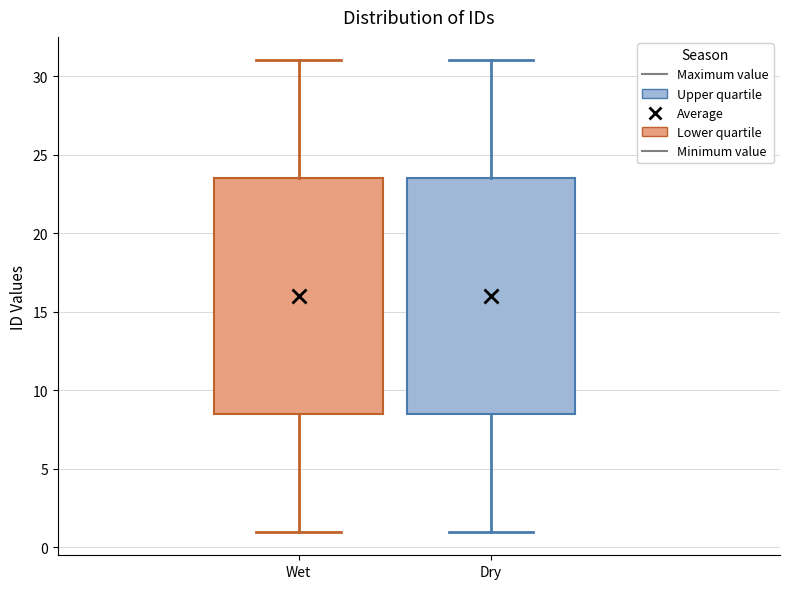

Where does the lower whisker of the box for Wet end on the y-axis? The values are not printed on the chart, so give them approximately, as read against the axis.

1.0